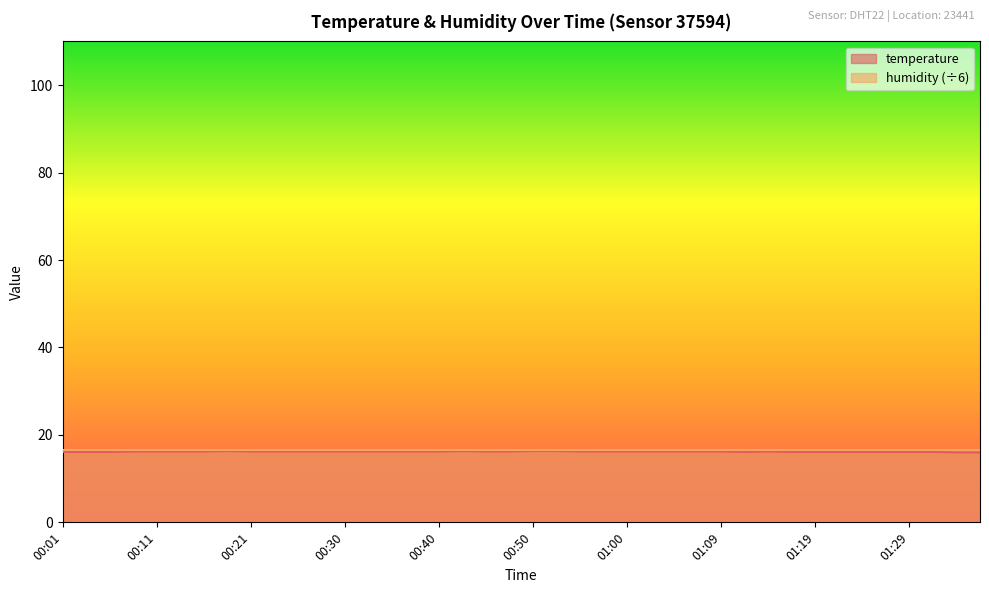

Reading left to right, what are all the values shown in this chart?

16.1	16.1	16.1	16.2	16.2	16.2	16.2	16.3	16.2	16.2	16.2	16.2	16.2	16.2	16.2	16.2	16.2	16.3	16.2	16.2	16.3	16.3	16.2	16.2	16.2	16.2	16.2	16.2	16.2	16.1	16.2	16.1	16.1	16.1	16.1	16.1	16.1	16.1	16.0	16.0